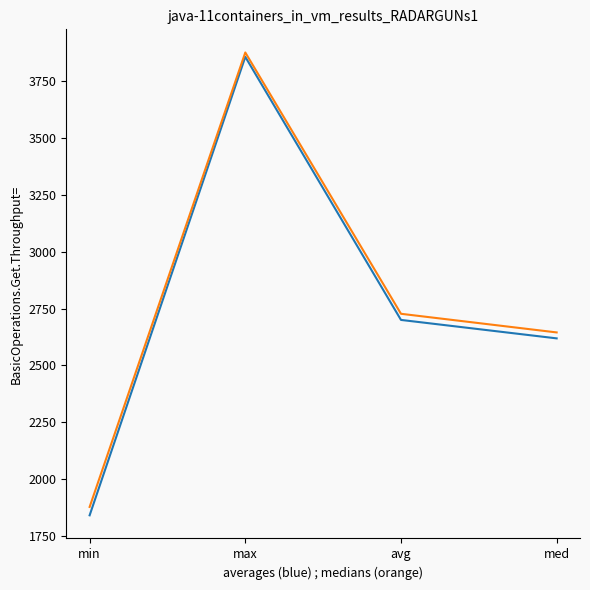

At which category does the chart reach its peak across all series?

max